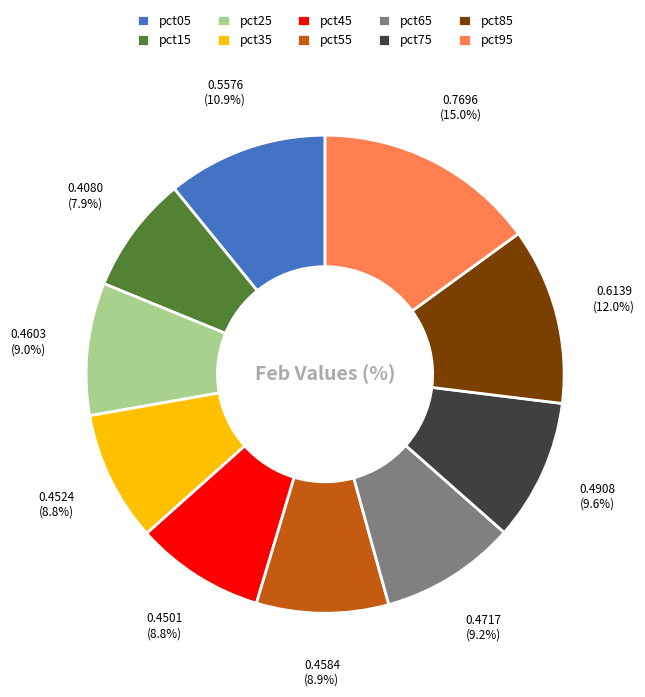

To the nearest percent, what is the average slice percentage?

10%